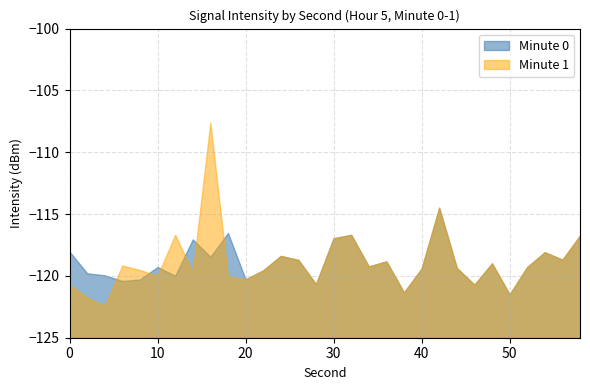

What is the maximum value shown in the chart?

-107.6